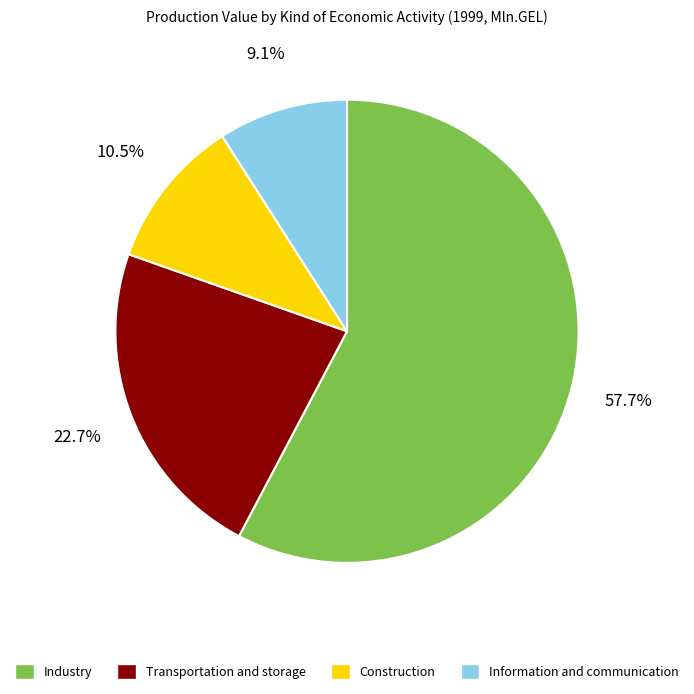

What percentage is NOT represented by Construction?

89.5%